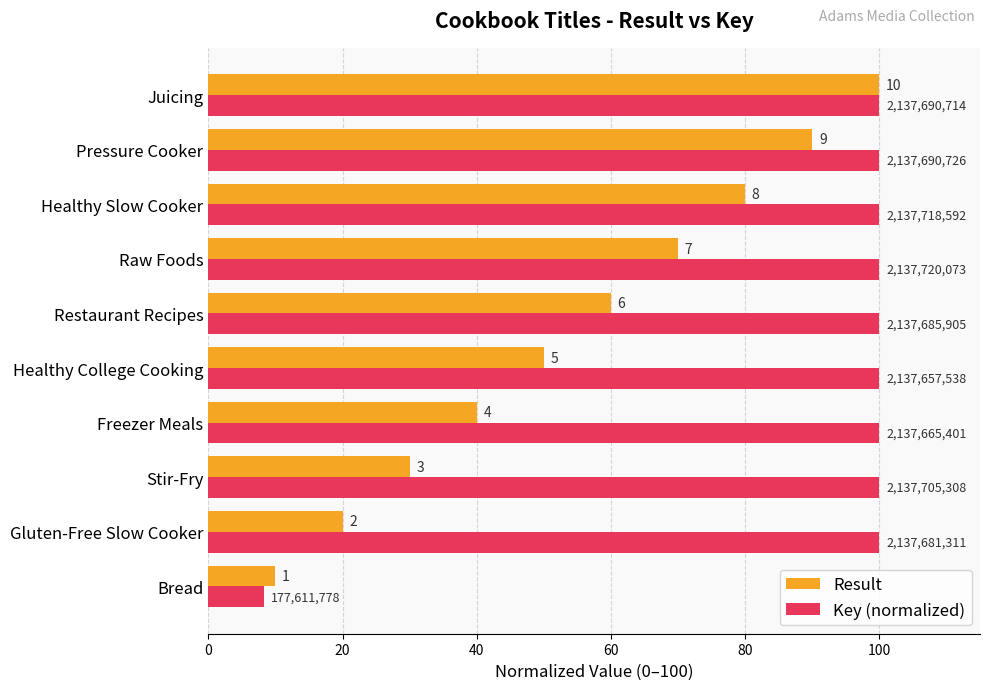

What is the highest value of the Result series?

100.0